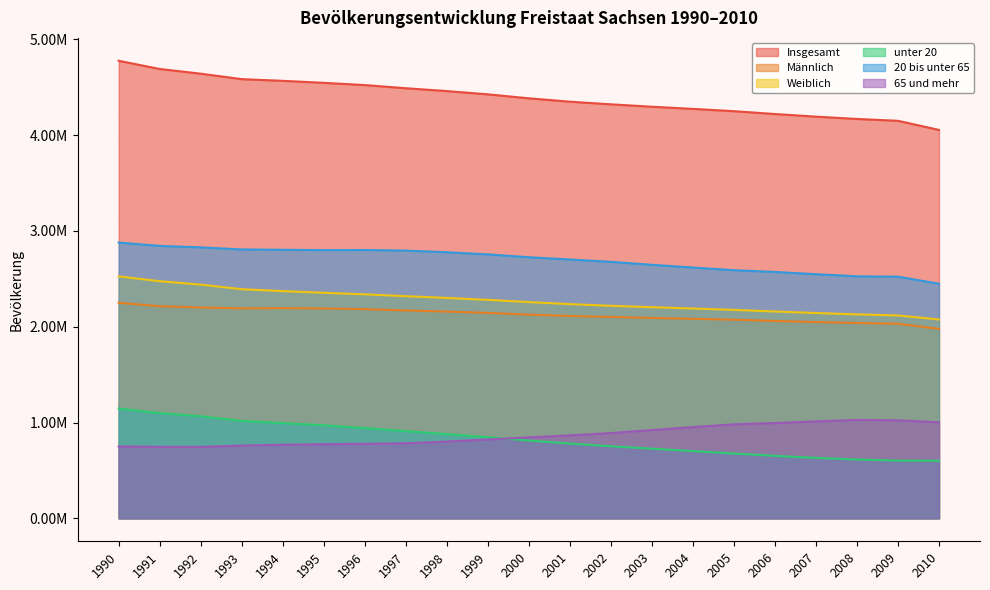

True or false: Weiblich and 20 bis unter 65 intersect in this chart.

False